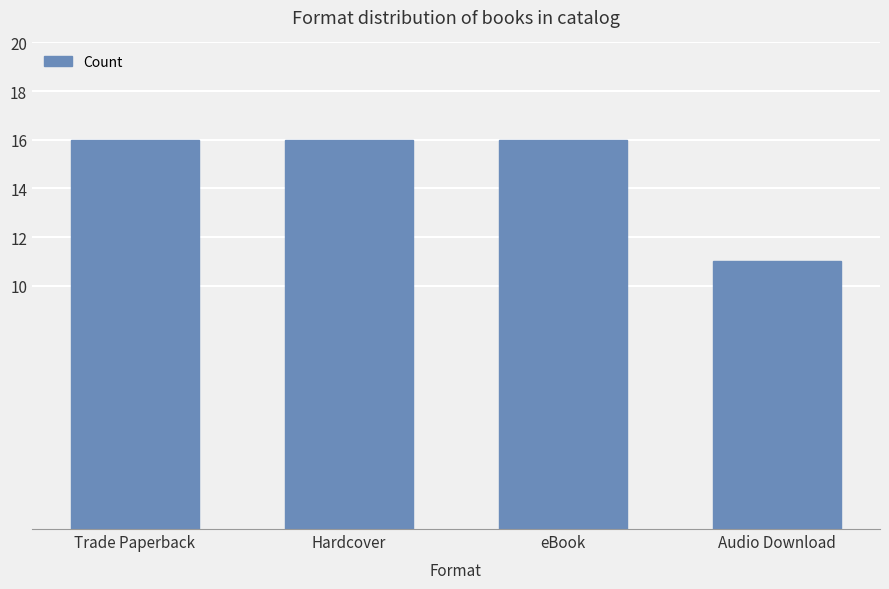

What is the ratio of the value at Audio Download to the value at eBook?

0.7